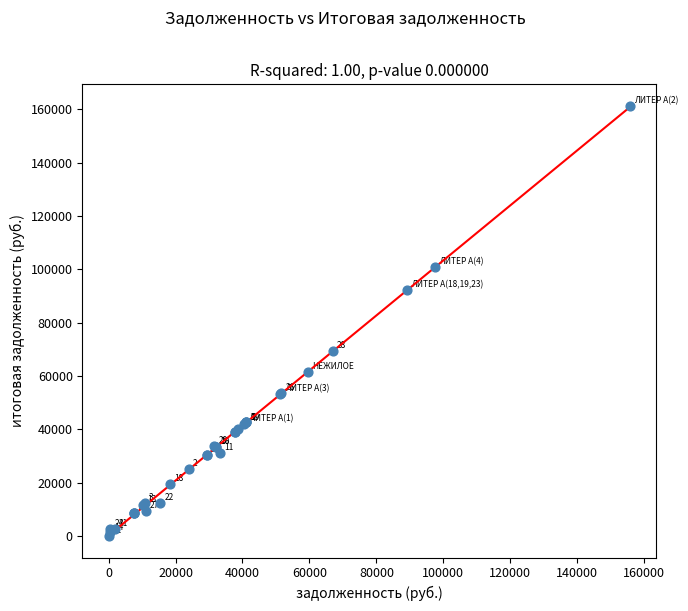

What Y value in the scatter plot is closest to 80638?

69392.2